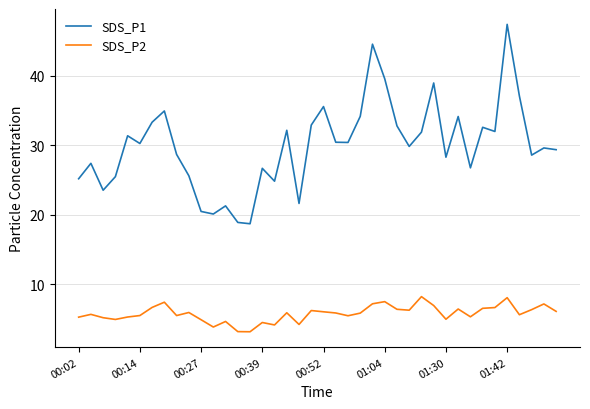

At how many categories does at least one series exceed 42?

2